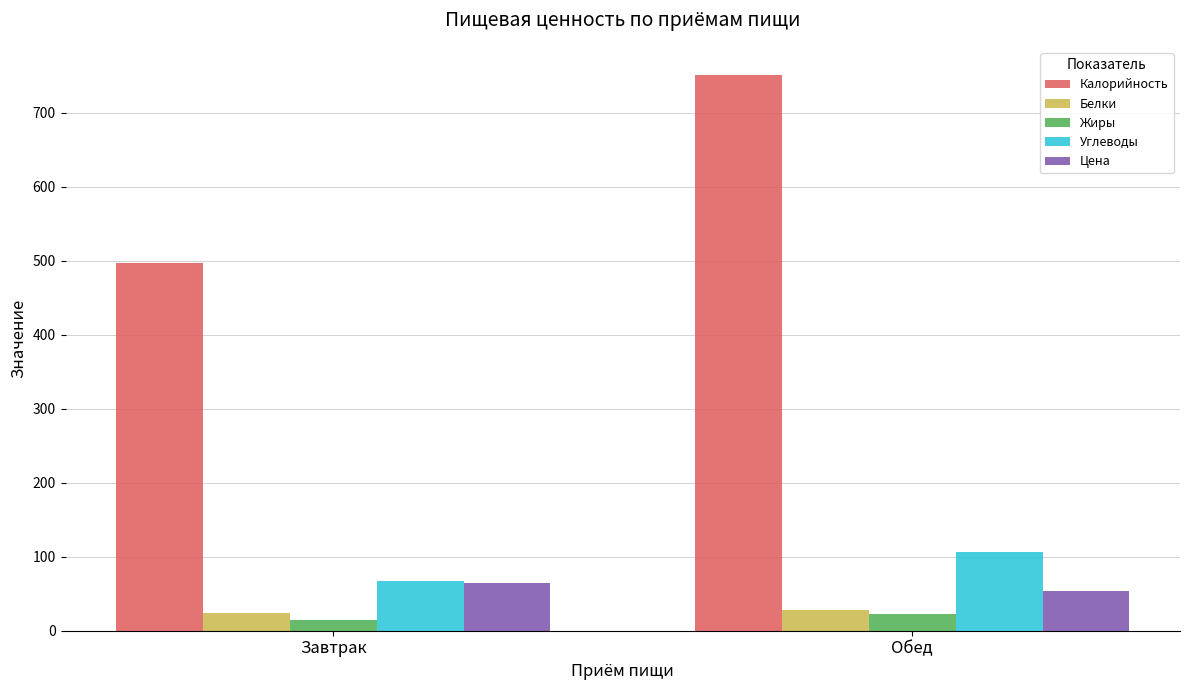

At which category is the sum across all series the highest?

Обед